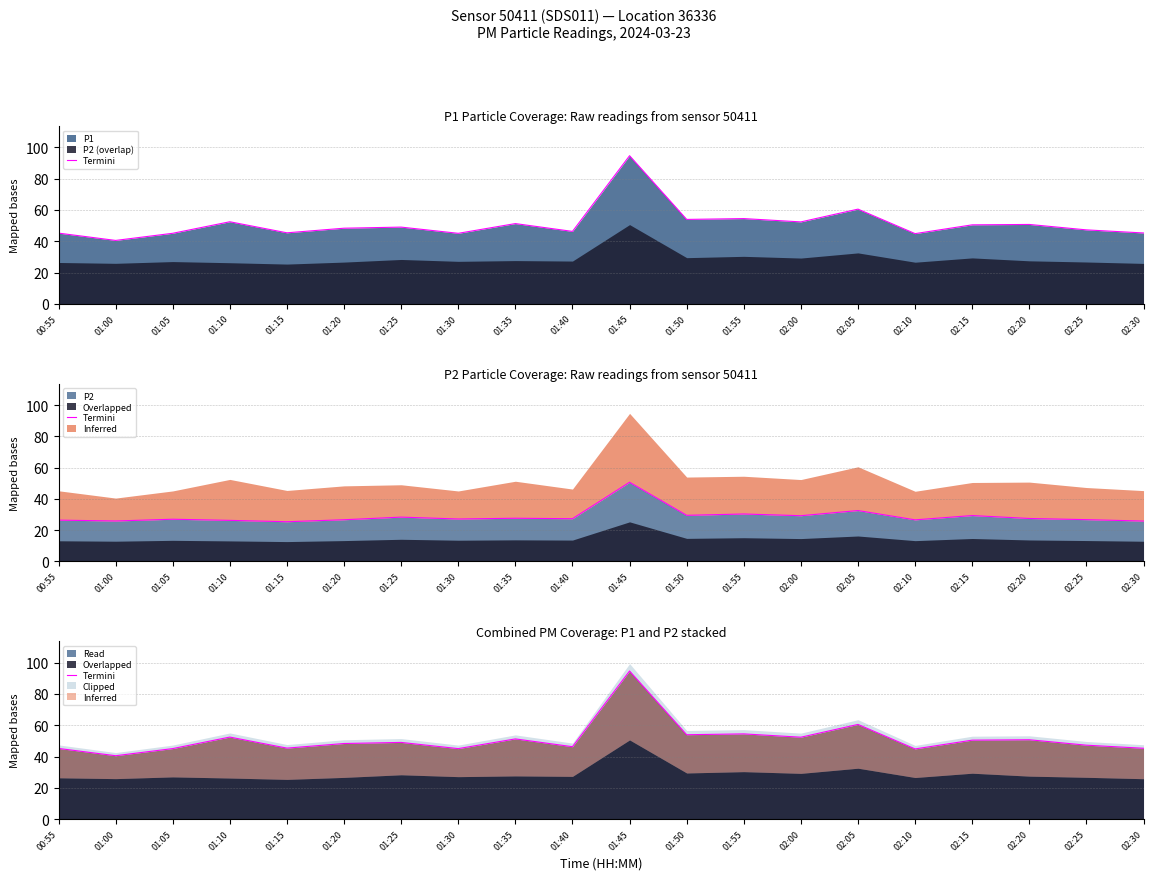

Does the chart have visible grid lines?

Yes